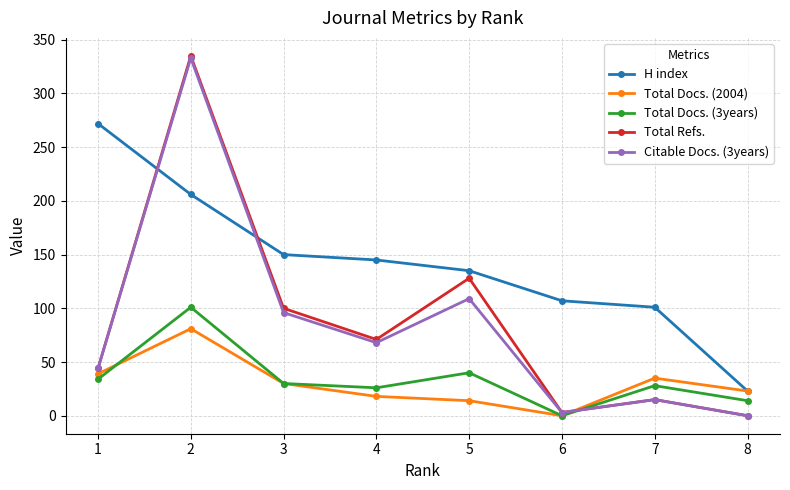

True or false: Total Refs. has more than 1 points higher than both neighbors.

True